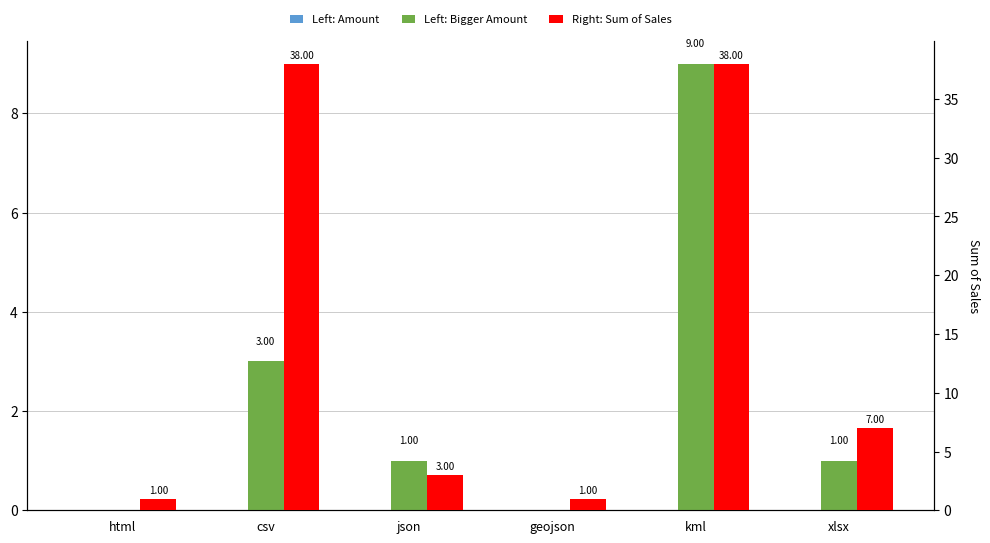

At which category is the sum across all series the highest?

kml